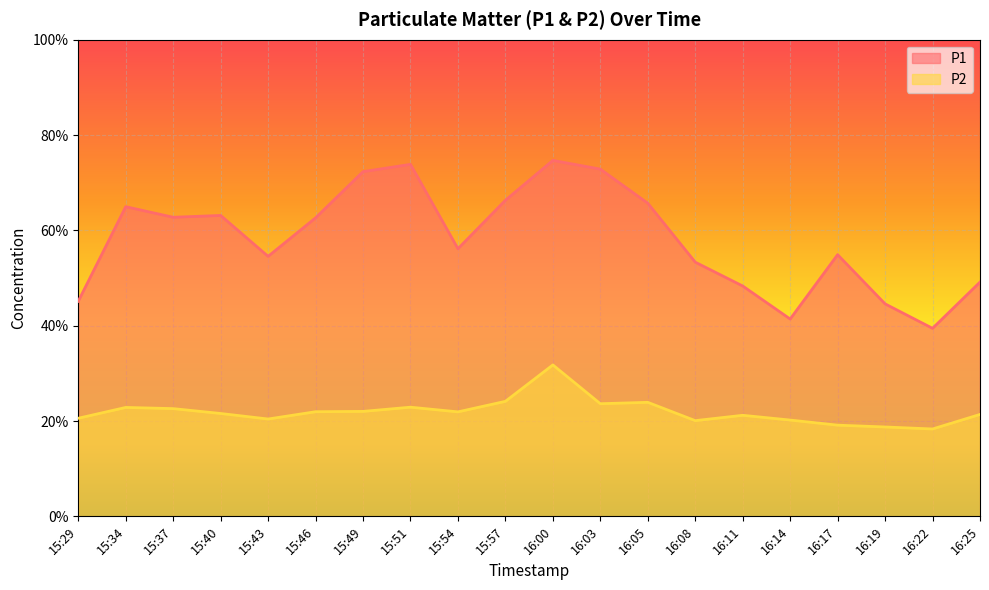

Between 15:40 and 16:05, which is larger?

16:05